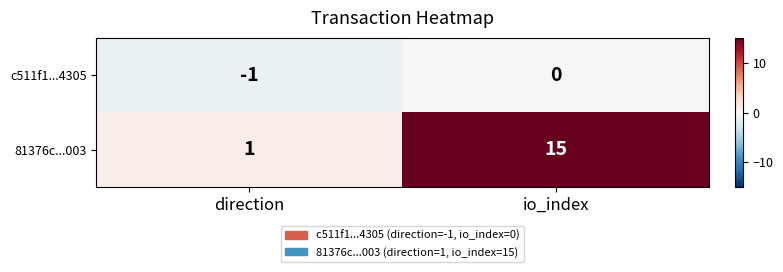

True or false: c511f1...4305 has a value of -1 at io_index.

False